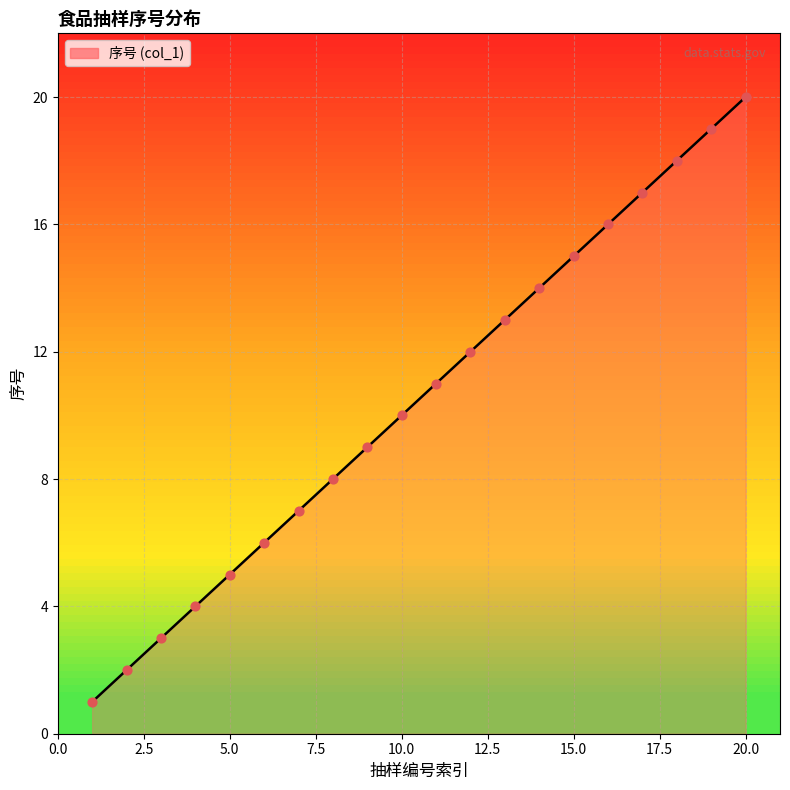

What is the difference between the maximum and minimum values?

19